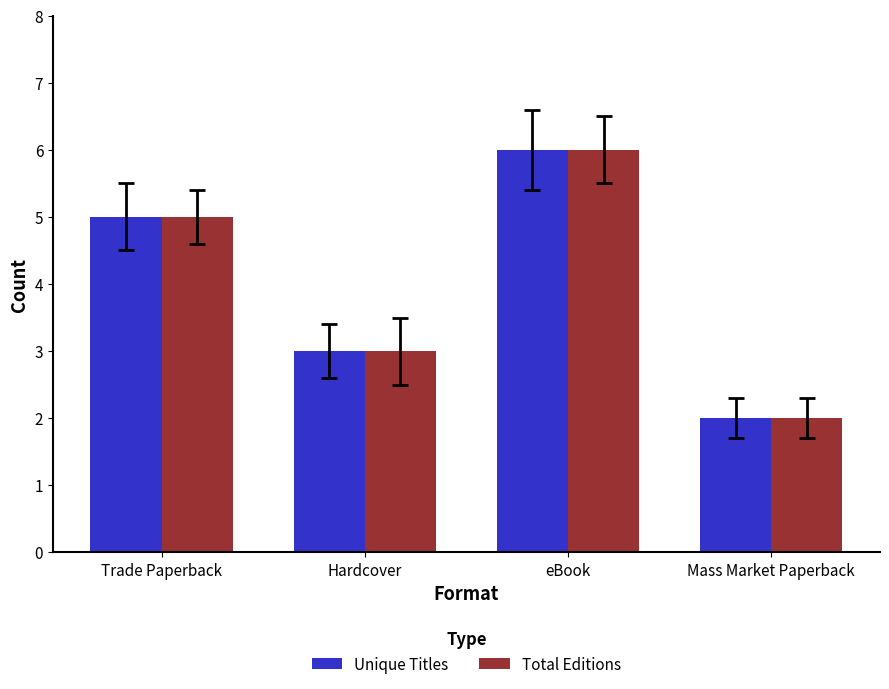

What is the highest value of the Total Editions series?

6